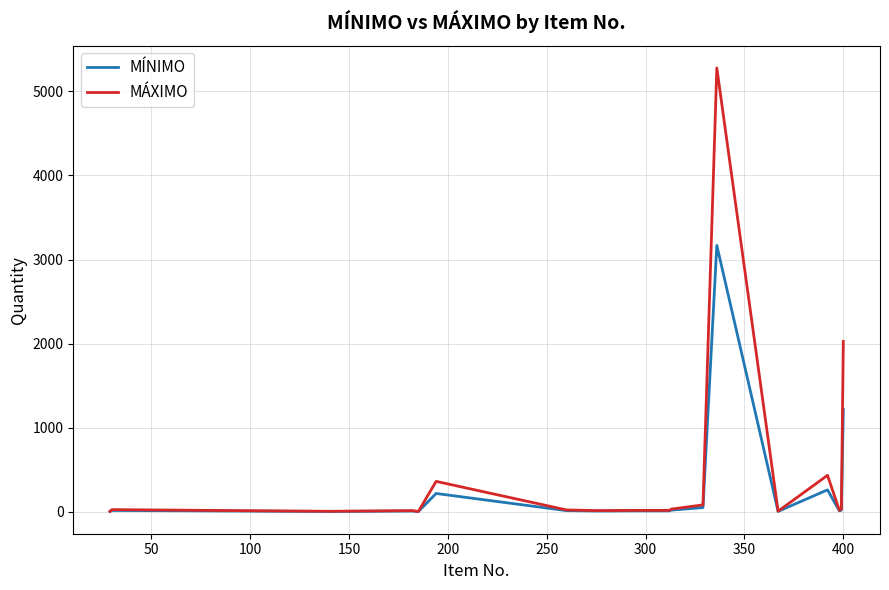

What is the highest value of the MÁXIMO series?

5280